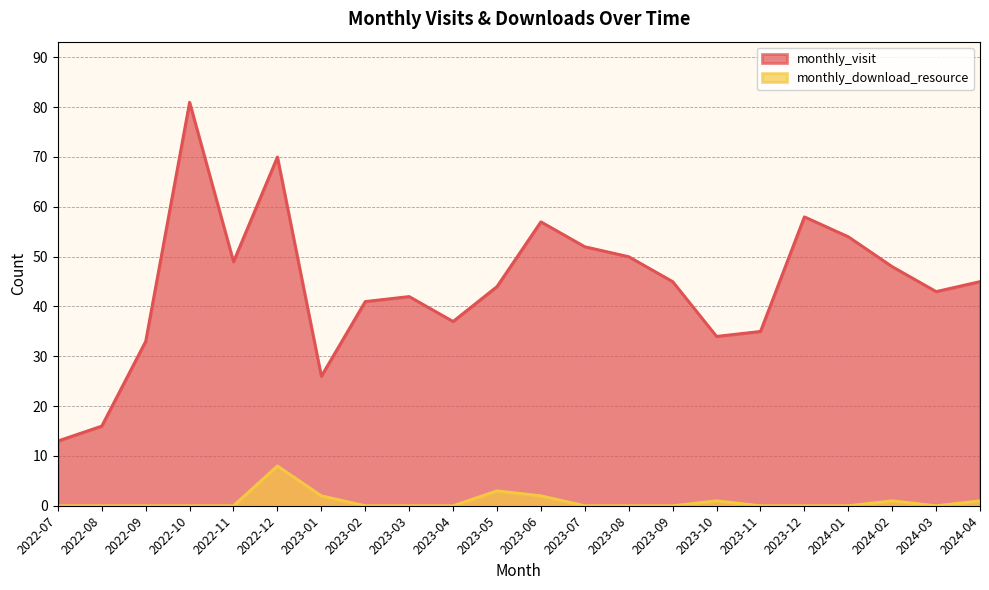

True or false: monthly_download_resource and monthly_visit cross at least once.

False